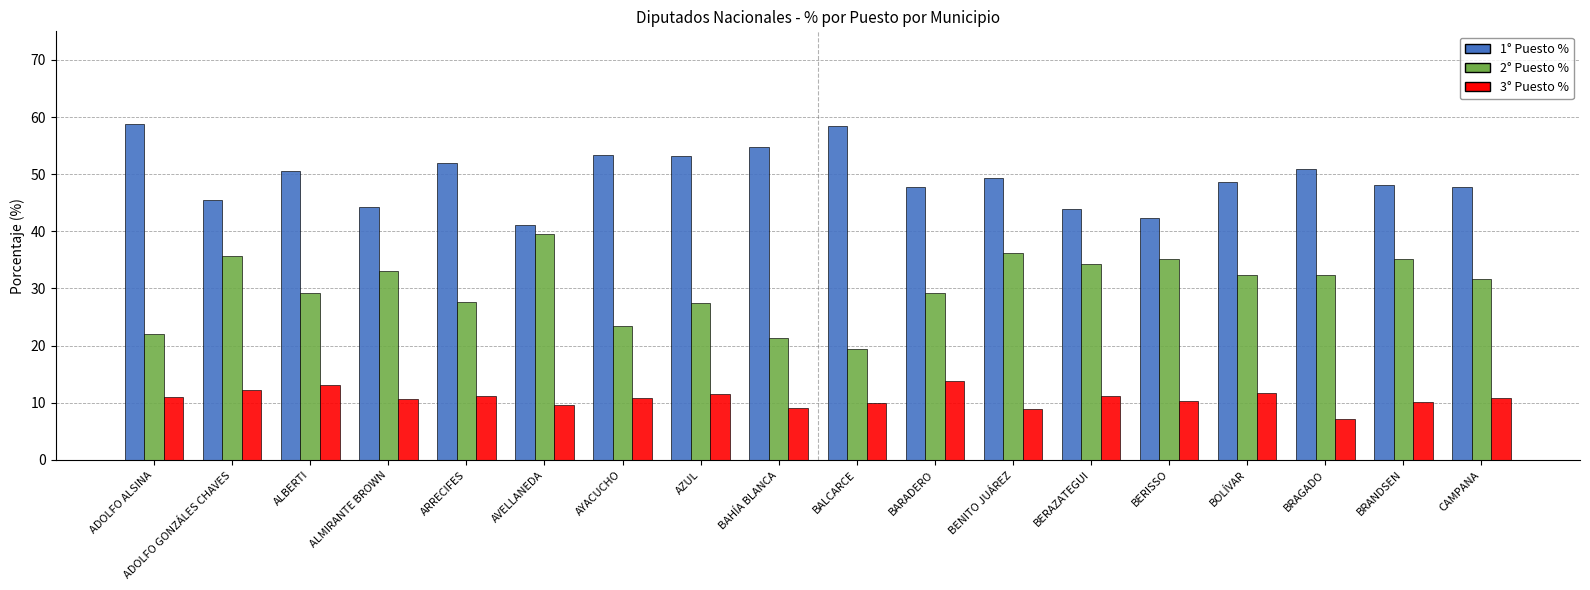

What is the difference between the 1° Puesto % values at CAMPANA and ADOLFO GONZÁLES CHAVES?

2.2